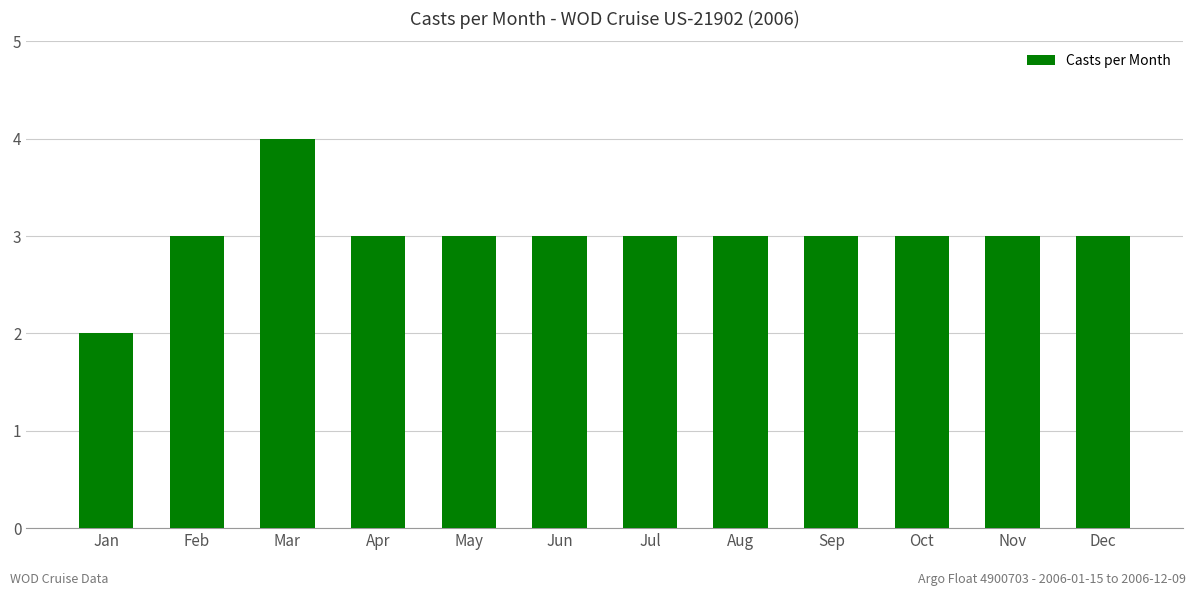

What is the ratio of the value at Feb to the value at Jun?

1.0